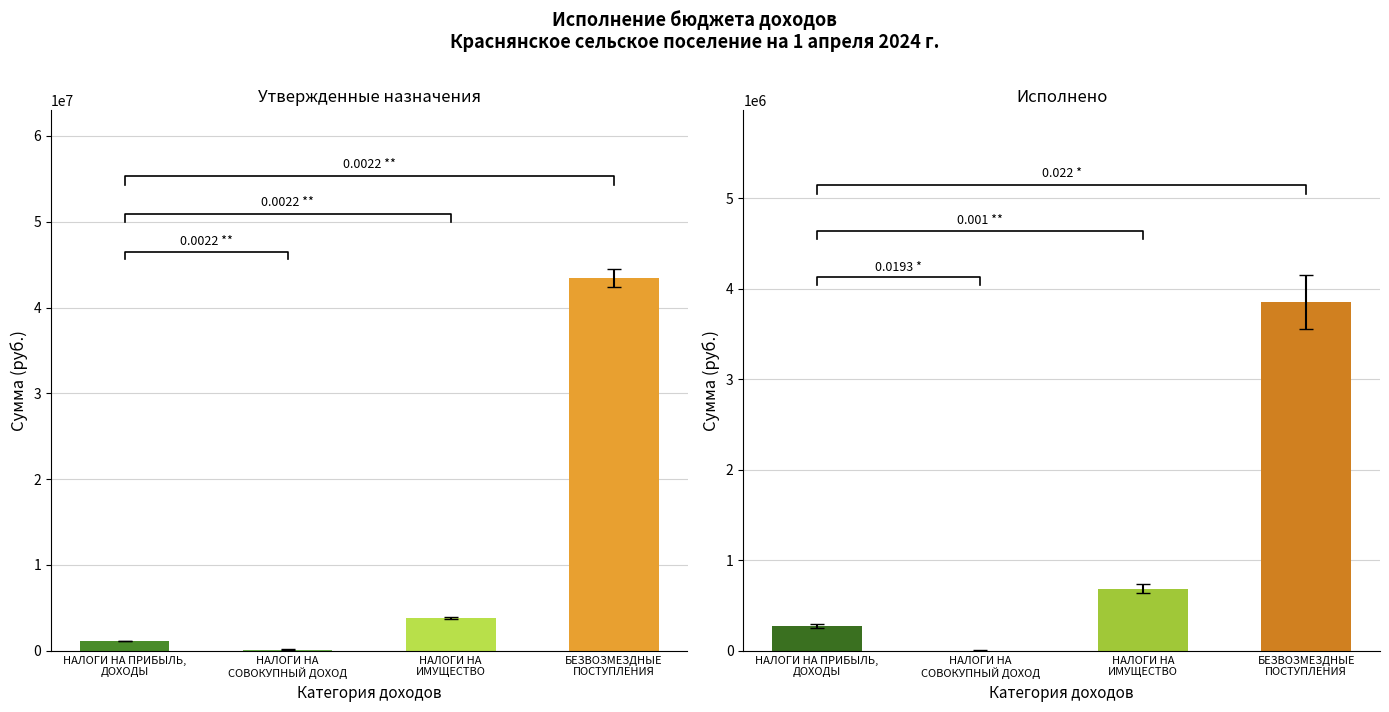

What is the spread (max minus min) of values at НАЛОГИ НА
СОВОКУПНЫЙ ДОХОД?

235846.6